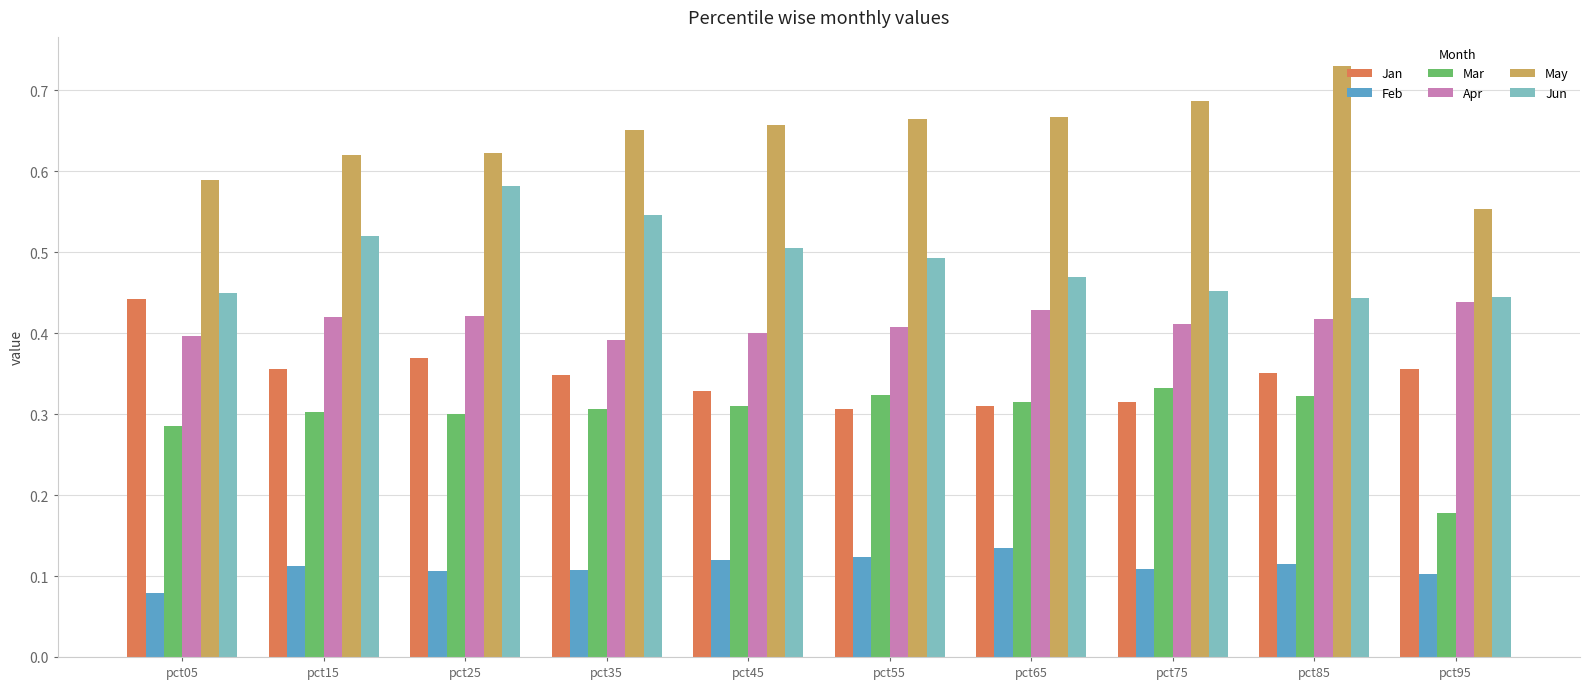

Does the chart contain any negative values?

No